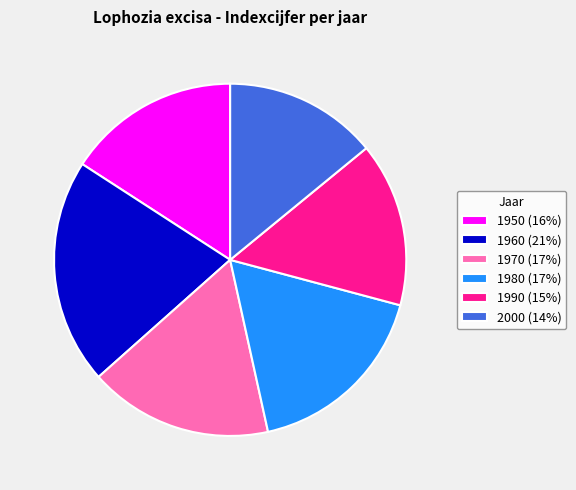

Is there a majority slice in this chart?

No